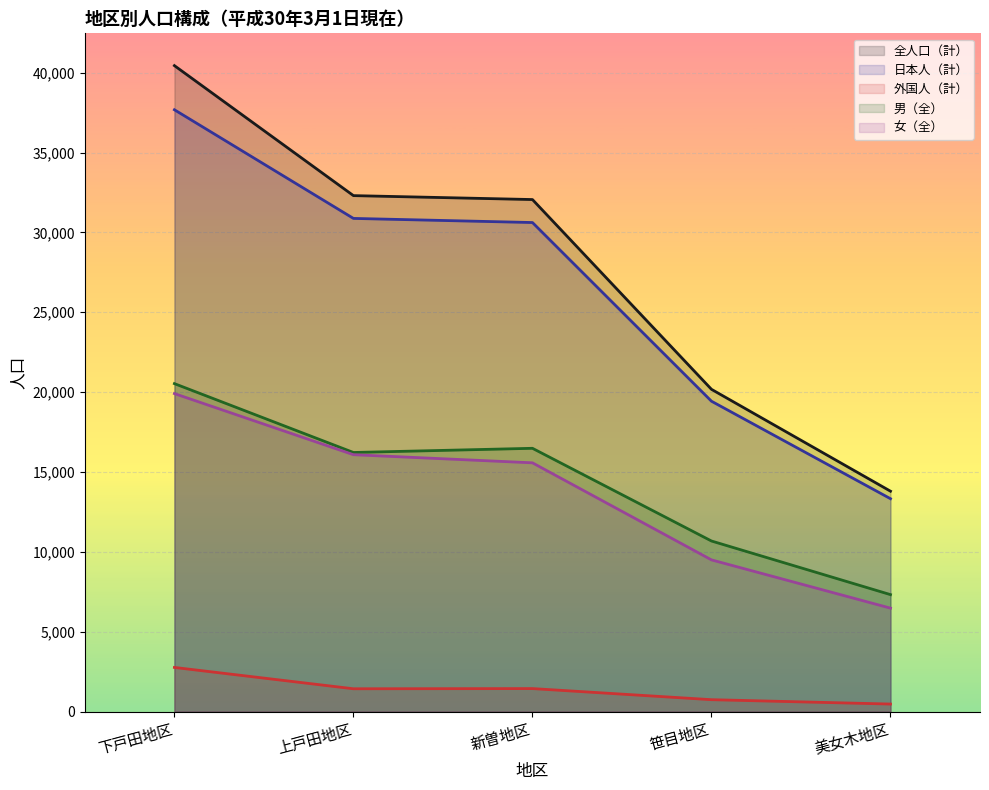

At which category is the sum across all series the highest?

下戸田地区